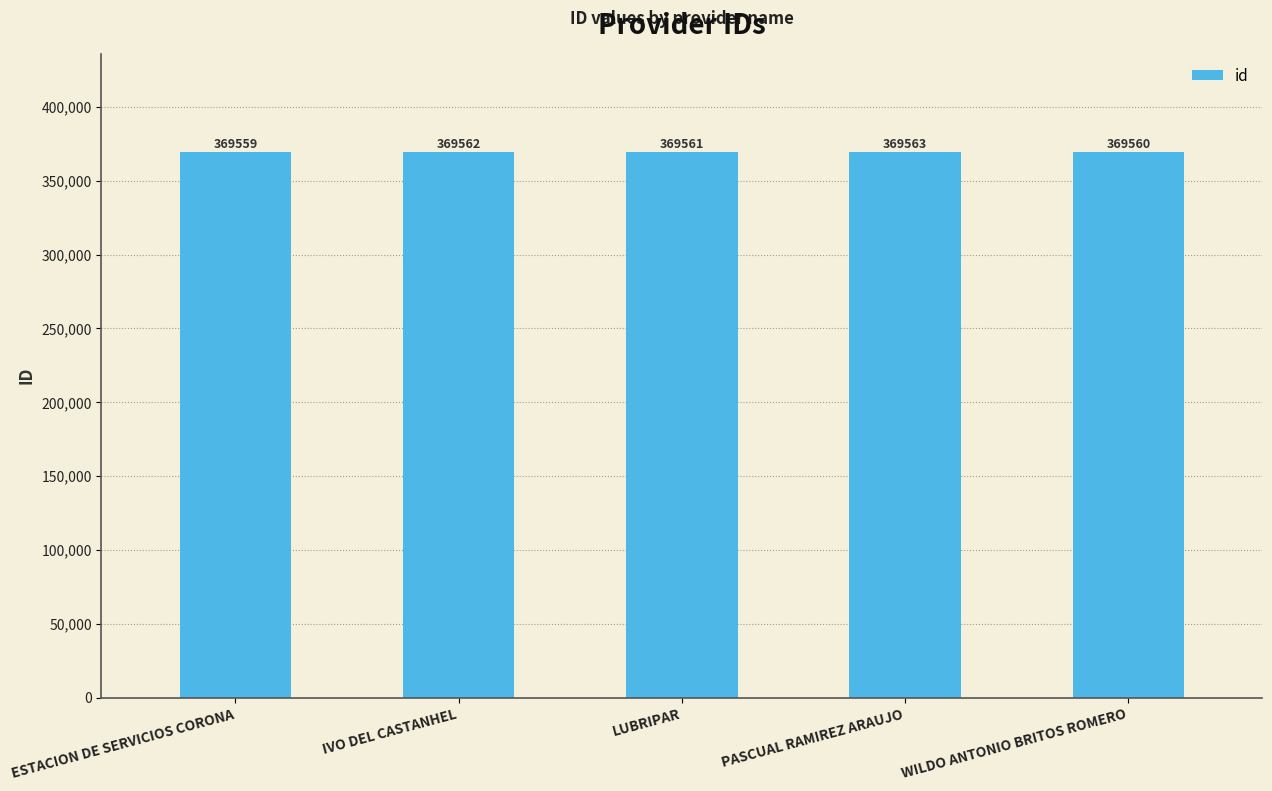

Which has a higher value, ESTACION DE SERVICIOS CORONA or WILDO ANTONIO BRITOS ROMERO?

WILDO ANTONIO BRITOS ROMERO